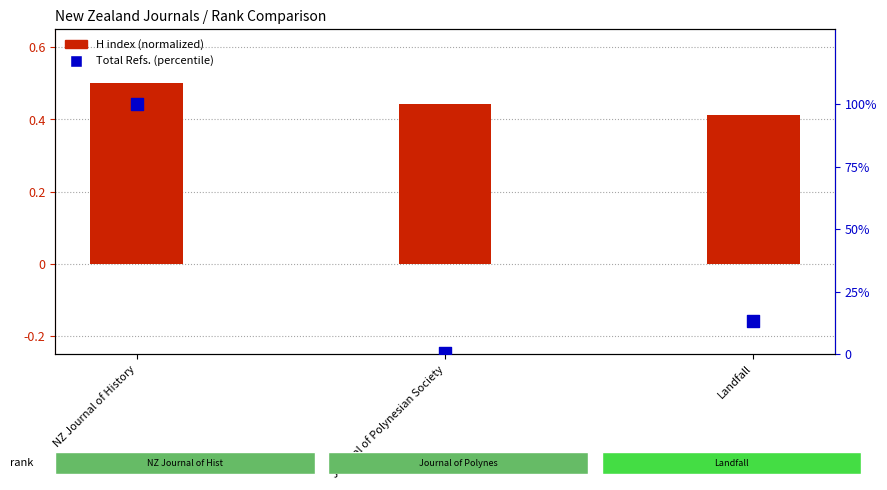

At which category is the sum across all series the highest?

NZ Journal of History